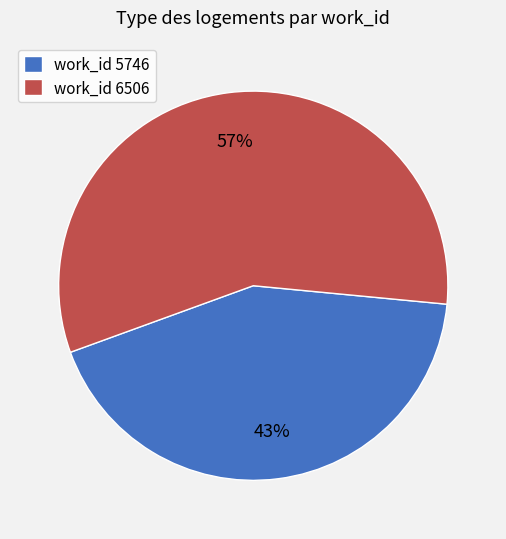

Is the sum of work_id 6506 and work_id 5746 greater than half?

Yes